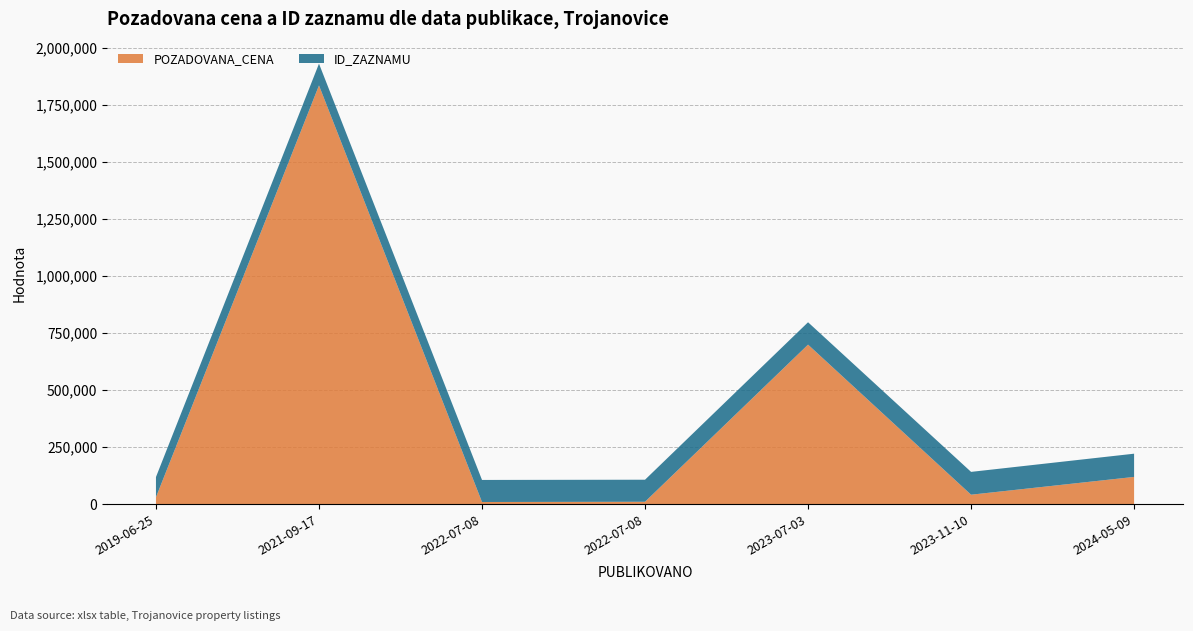

Reading right to left, list all the values displayed in this chart.

POZADOVANA_CENA: 120000	42000	700000	11000	10000	1836550	30800
ID_ZAZNAMU: 101818	100064	98143	96713	96712	95434	88639